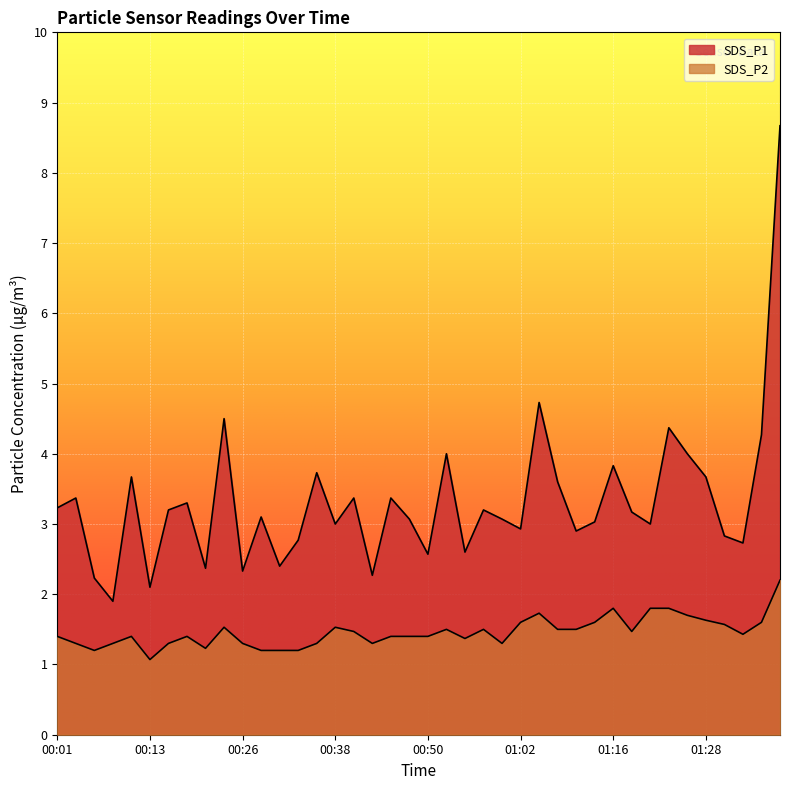

Reading left to right, extract all data points from this chart.

SDS_P1: 3.2	3.4	2.2	1.9	3.7	2.1	3.2	3.3	2.4	4.5	2.3	3.1	2.4	2.8	3.7	3.0	3.4	2.3	3.4	3.1	2.6	4.0	2.6	3.2	3.1	2.9	4.7	3.6	2.9	3.0	3.8	3.2	3.0	4.4	4.0	3.7	2.8	2.7	4.3	8.7
SDS_P2: 1.4	1.3	1.2	1.3	1.4	1.1	1.3	1.4	1.2	1.5	1.3	1.2	1.2	1.2	1.3	1.5	1.5	1.3	1.4	1.4	1.4	1.5	1.4	1.5	1.3	1.6	1.7	1.5	1.5	1.6	1.8	1.5	1.8	1.8	1.7	1.6	1.6	1.4	1.6	2.2